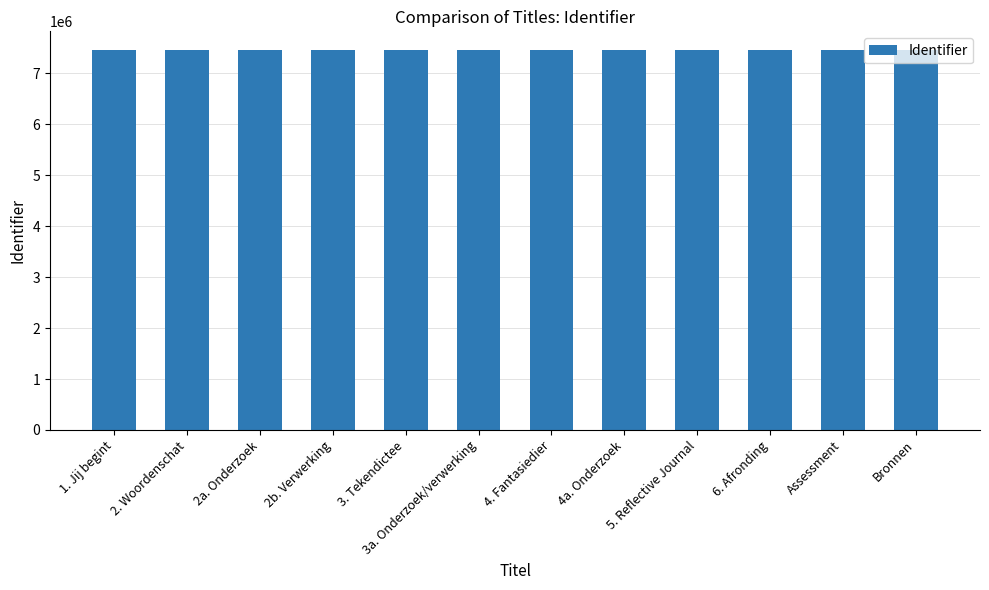

What is the approximate value at Bronnen?

7455050